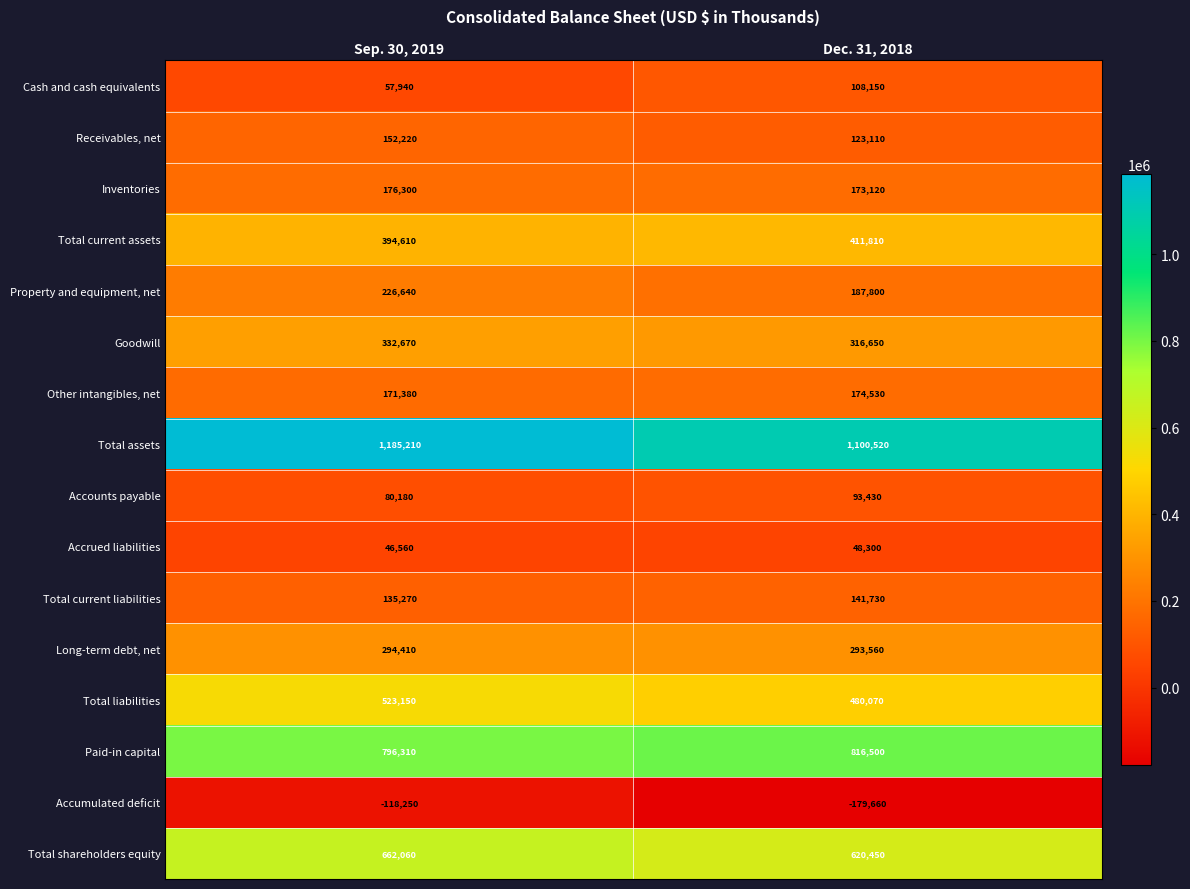

What is the approximate value of Total assets at Sep. 30, 2019, to the nearest 100?

1185200